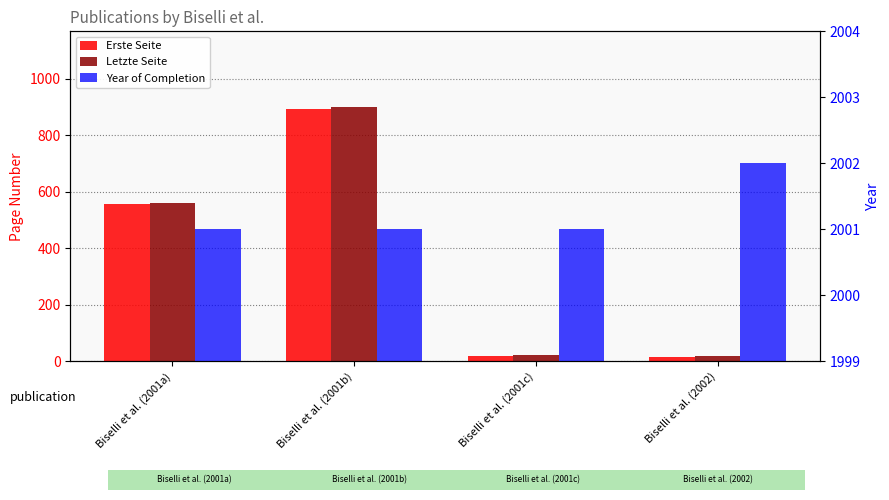

Which series has the widest spread of values?

Letzte Seite